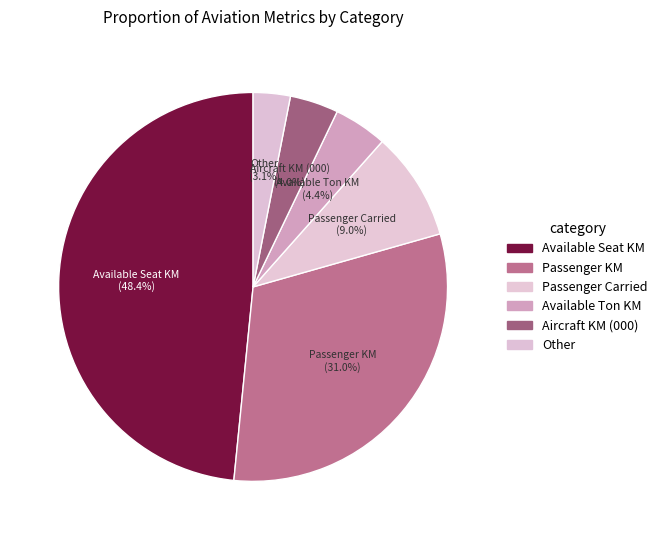

Between Passenger KM and Other, which is larger?

Passenger KM